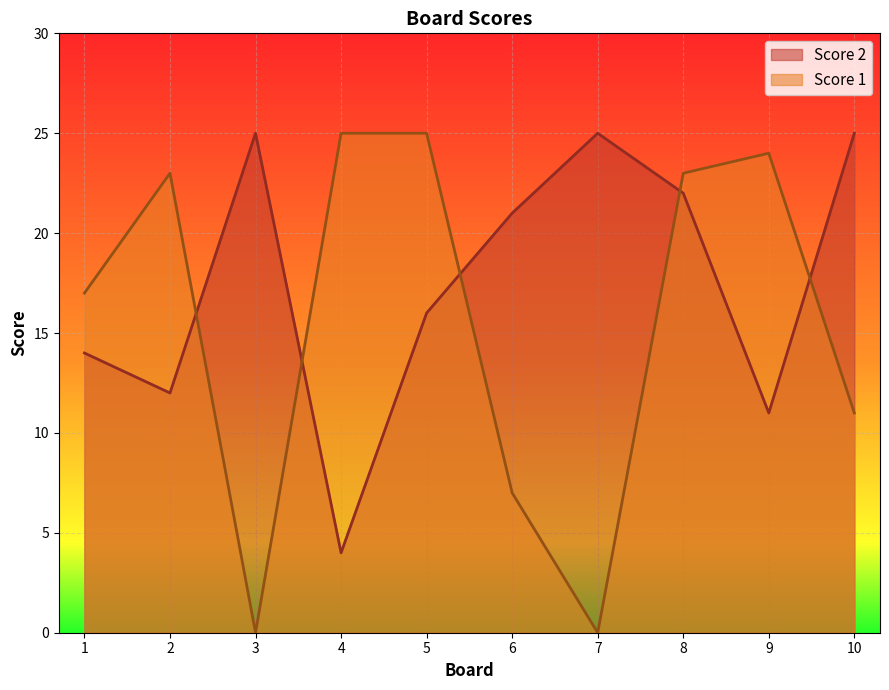

The value of Score 1 at 2 is 11. True or false?

False